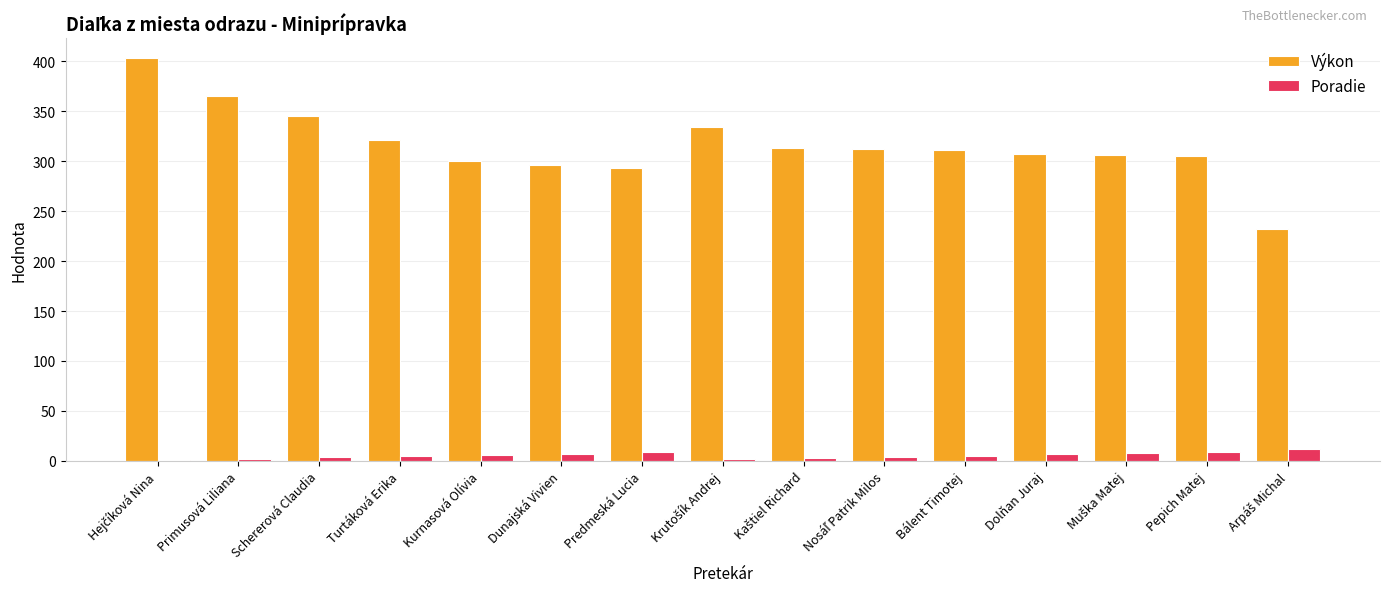

The Výkon series shows 307 at Dolňan Juraj. True or false?

True